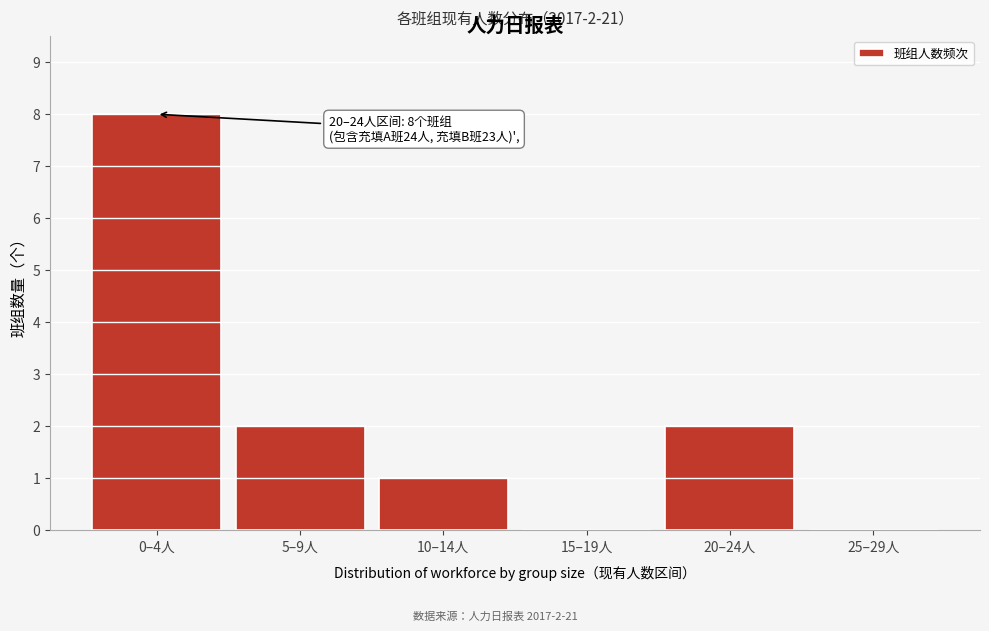

Reading left to right, extract all data points from this chart.

0–4人=8	5–9人=2	10–14人=1	15–19人=0	20–24人=2	25–29人=0